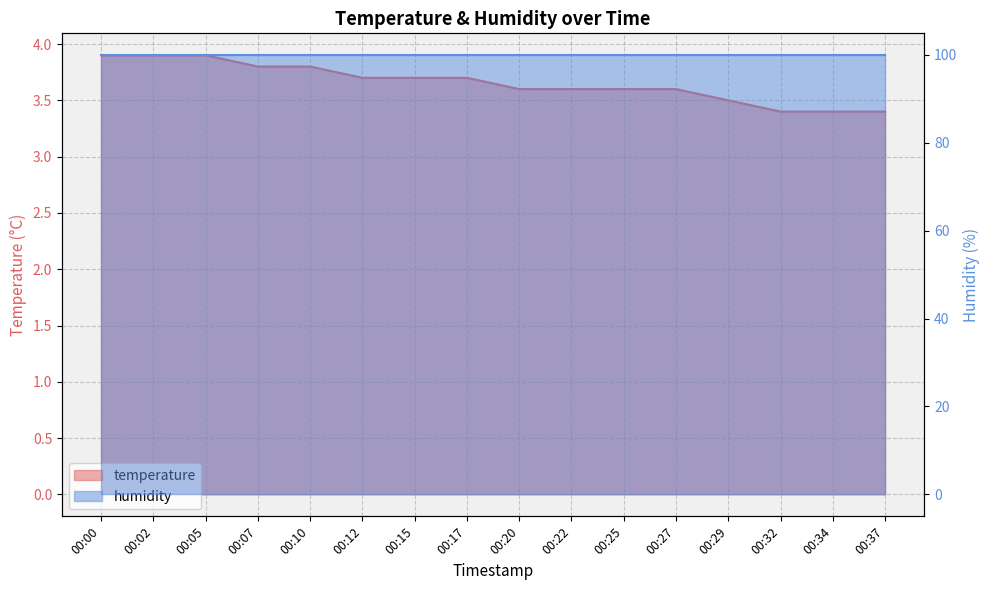

What is the difference between the maximum and minimum values?

0.5